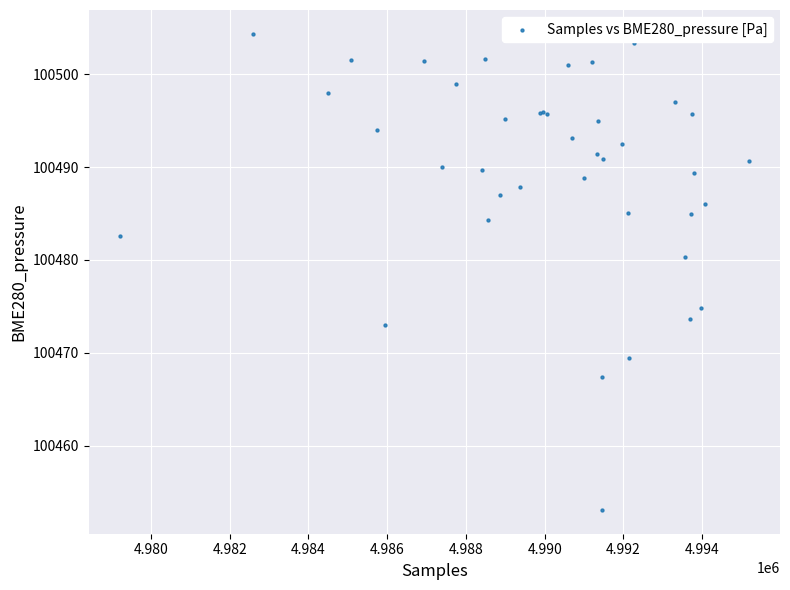

What Y value in the scatter plot is closest to 100478?

100480.3